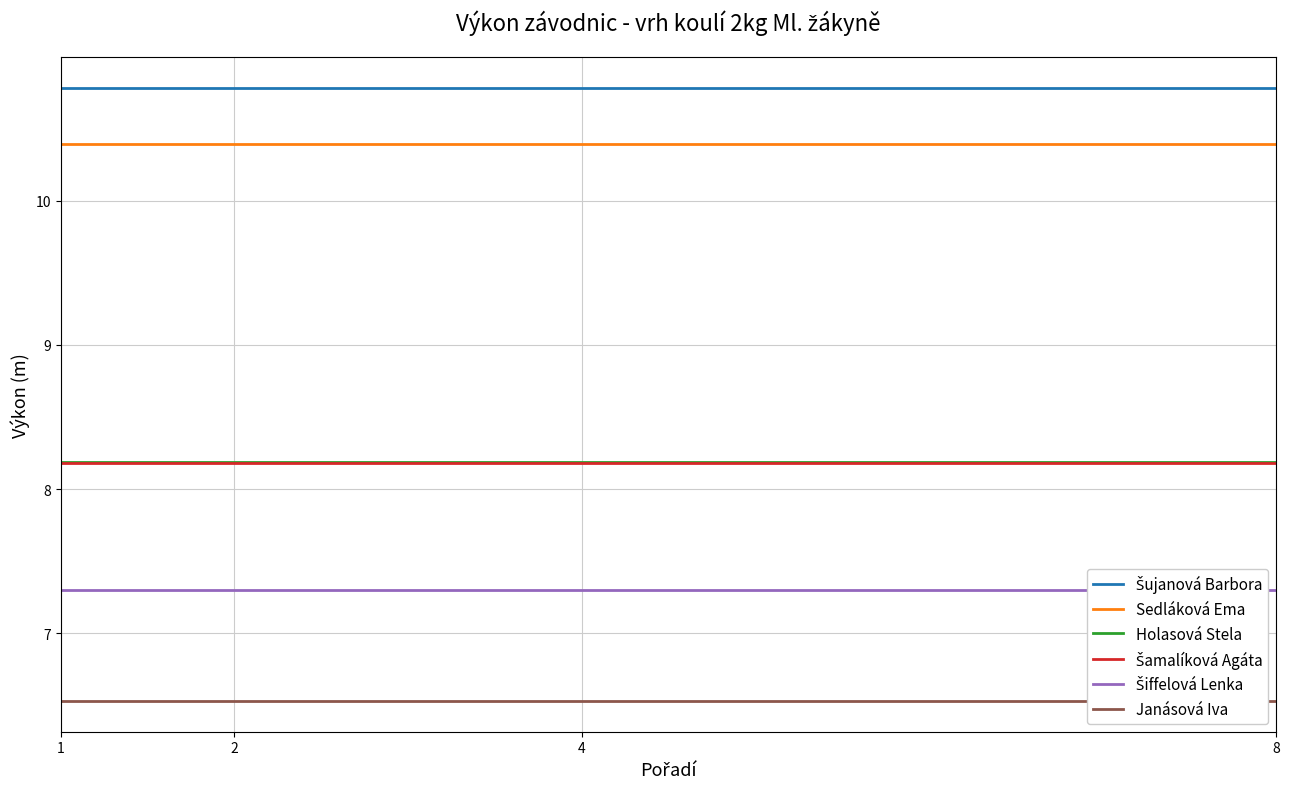

True or false: Sedláková Ema has more than 1 interior local peaks.

False